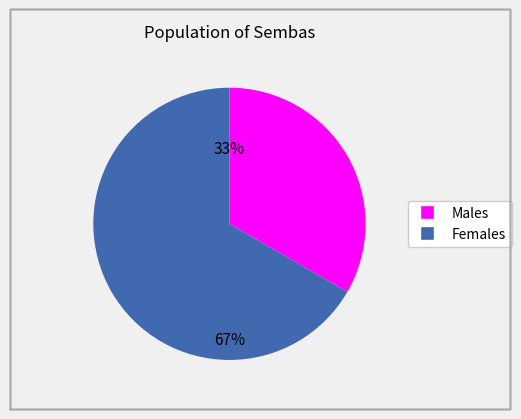

The 67% slice represents 67% of the pie. True or false?

True